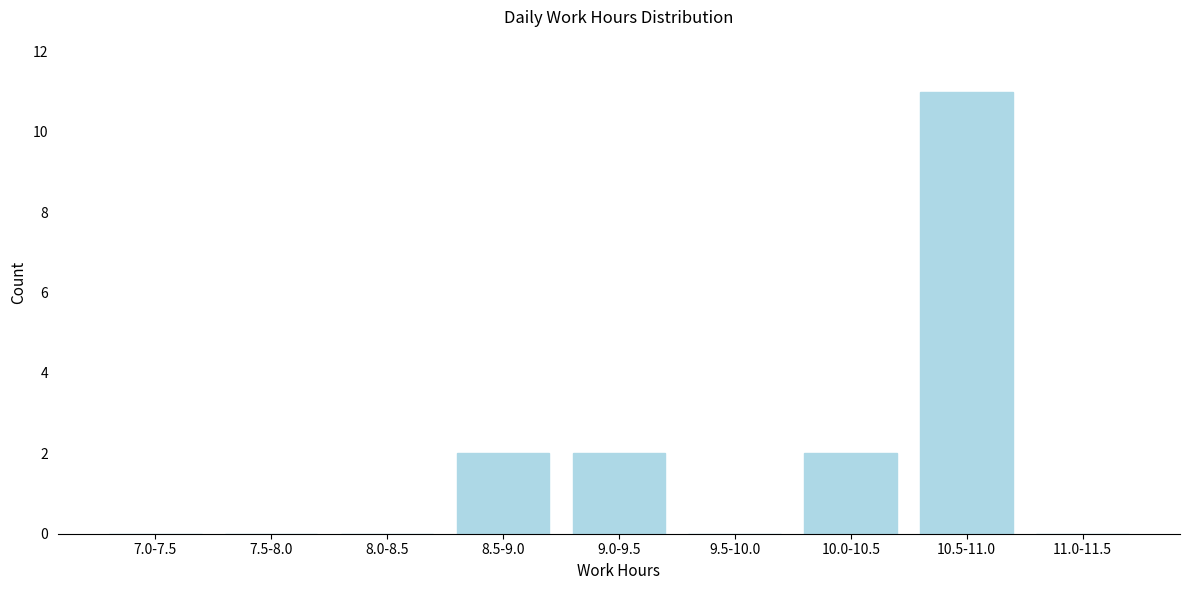

Reading right to left, what are all the values shown in this chart?

11.0-11.5=0	10.5-11.0=11	10.0-10.5=2	9.5-10.0=0	9.0-9.5=2	8.5-9.0=2	8.0-8.5=0	7.5-8.0=0	7.0-7.5=0